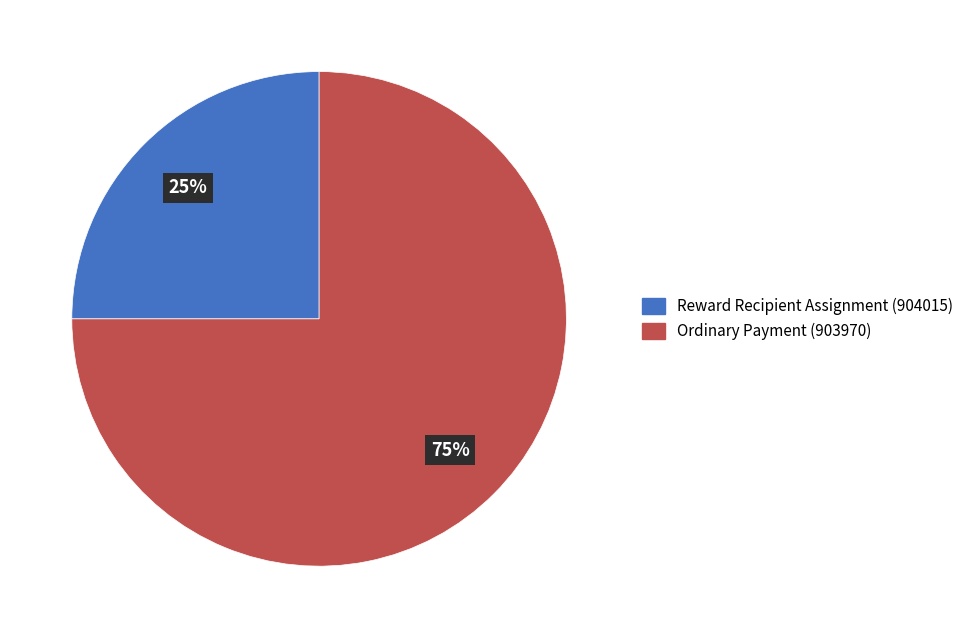

Is there any slice that represents more than half of the pie?

Yes